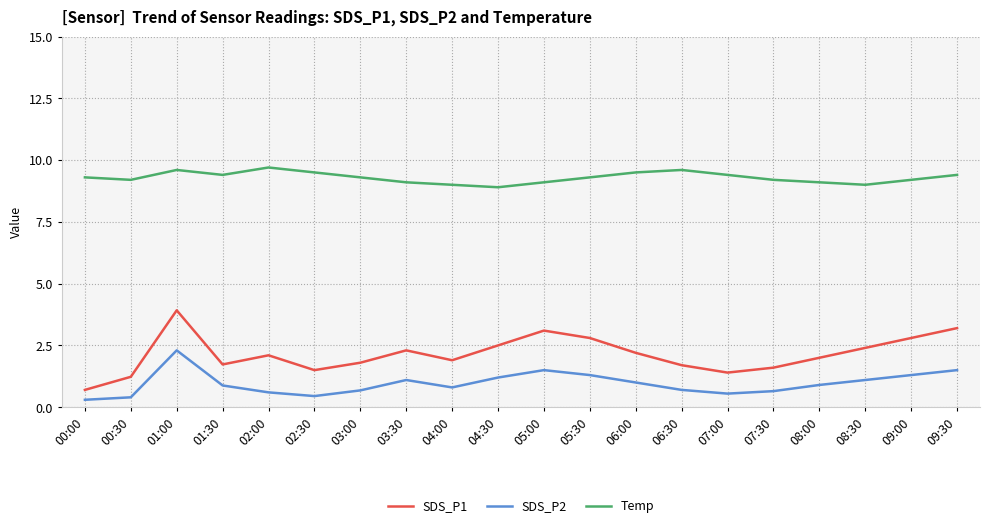

True or false: Temp has more than 1 points higher than both neighbors.

True